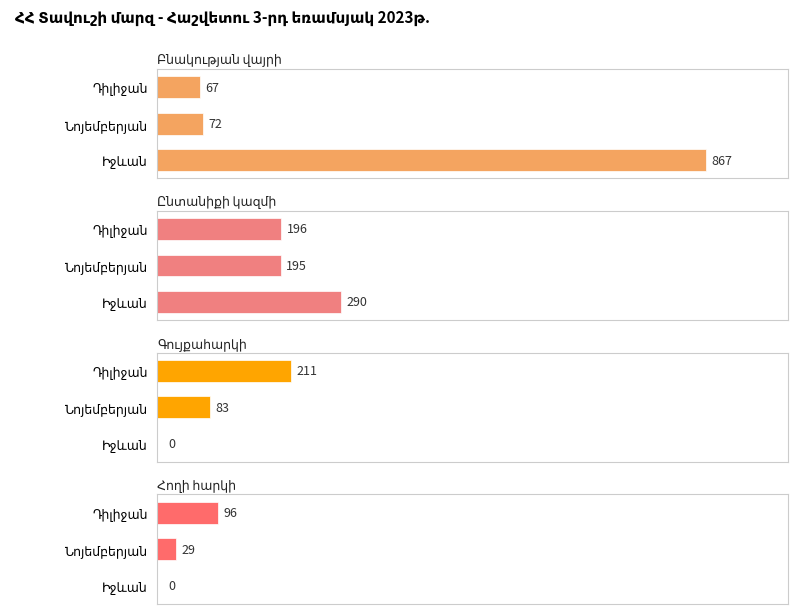

Is it true that Ընտանիքի կազմի equals 418 at Իջևան?

False